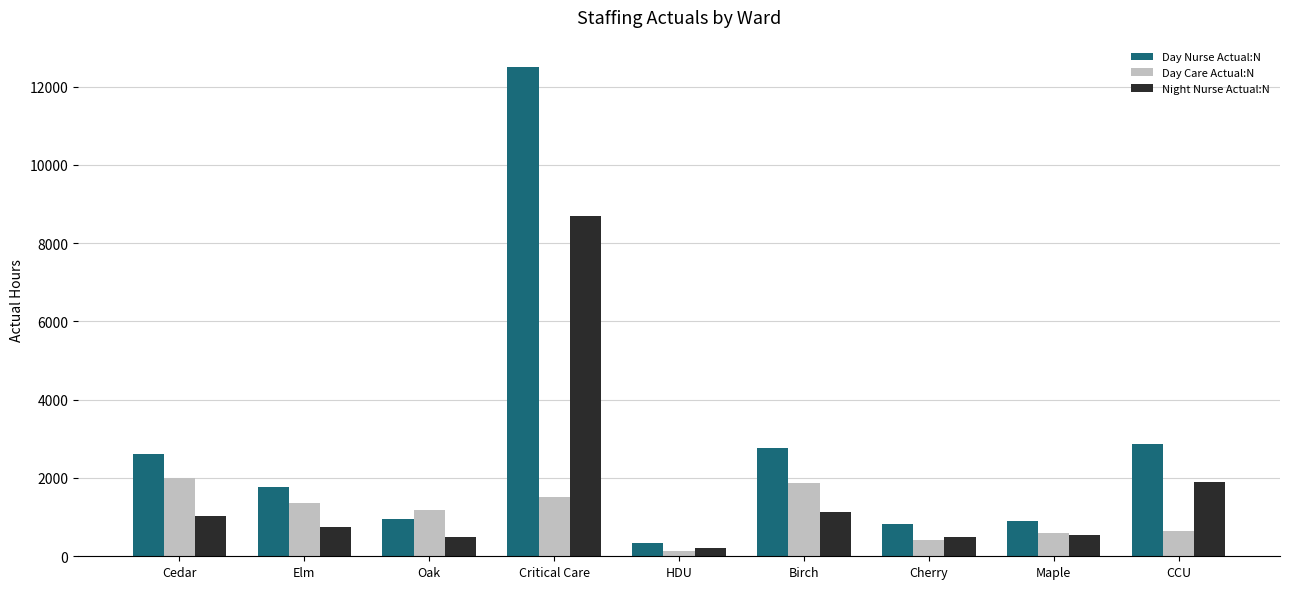

Which series has the largest range (max minus min)?

Day Nurse Actual:N